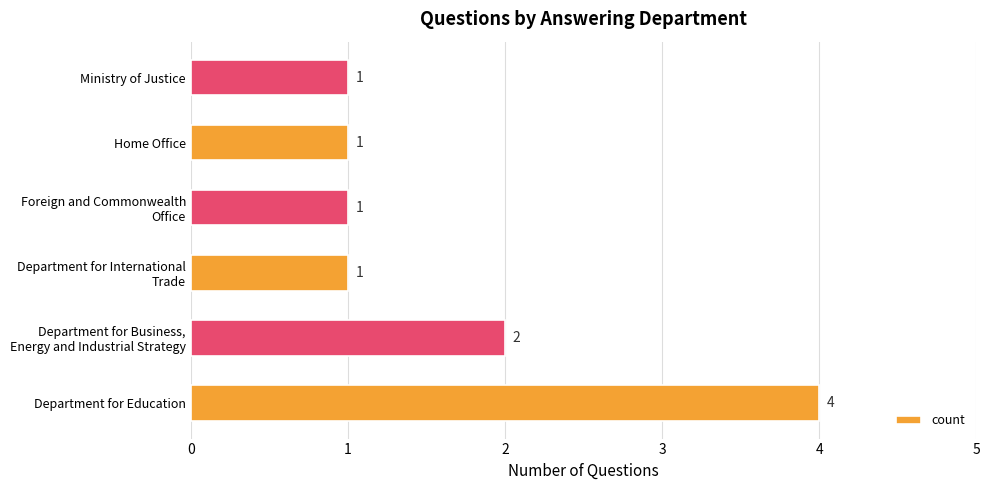

Which category has the highest value across all series?

Department for Education